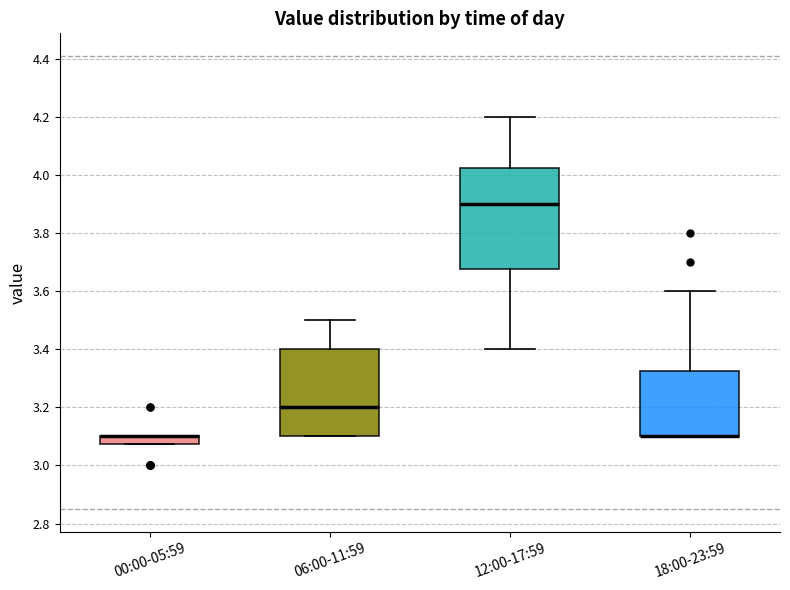

Comparing the boxes themselves (not the whiskers), which one is the tallest?

12:00-17:59